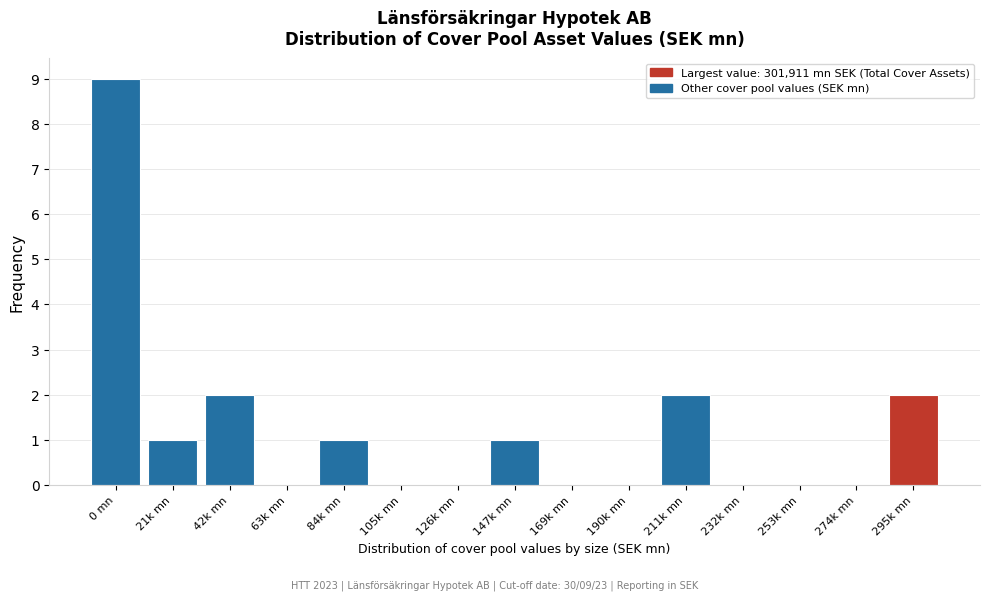

Reading left to right, what are all the values shown in this chart?

0 mn=9	21k mn=1	42k mn=2	63k mn=0	84k mn=1	105k mn=0	126k mn=0	147k mn=1	169k mn=0	190k mn=0	211k mn=2	232k mn=0	253k mn=0	274k mn=0	295k mn=2